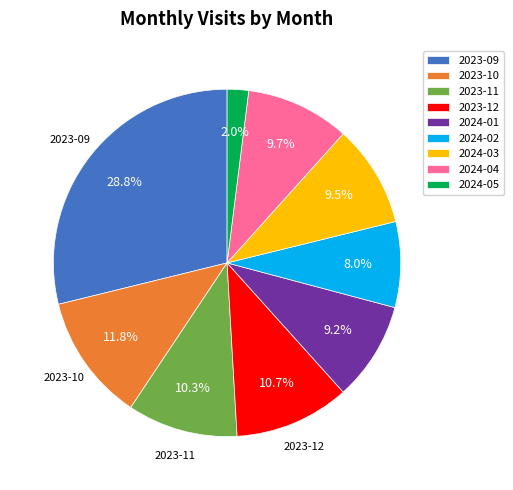

To the nearest percent, what percentage of the pie is 2023-12?

11%